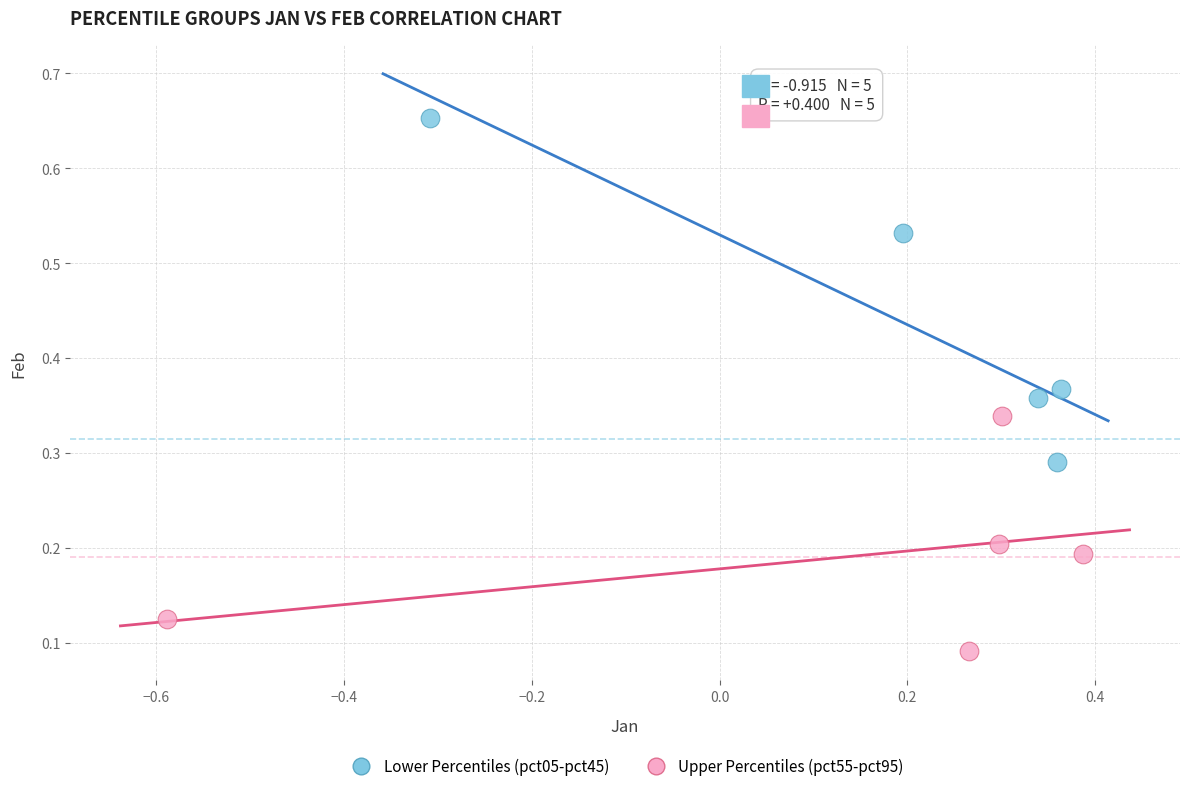

Which series has the widest spread of Y values?

Lower Percentiles (pct05-pct45)